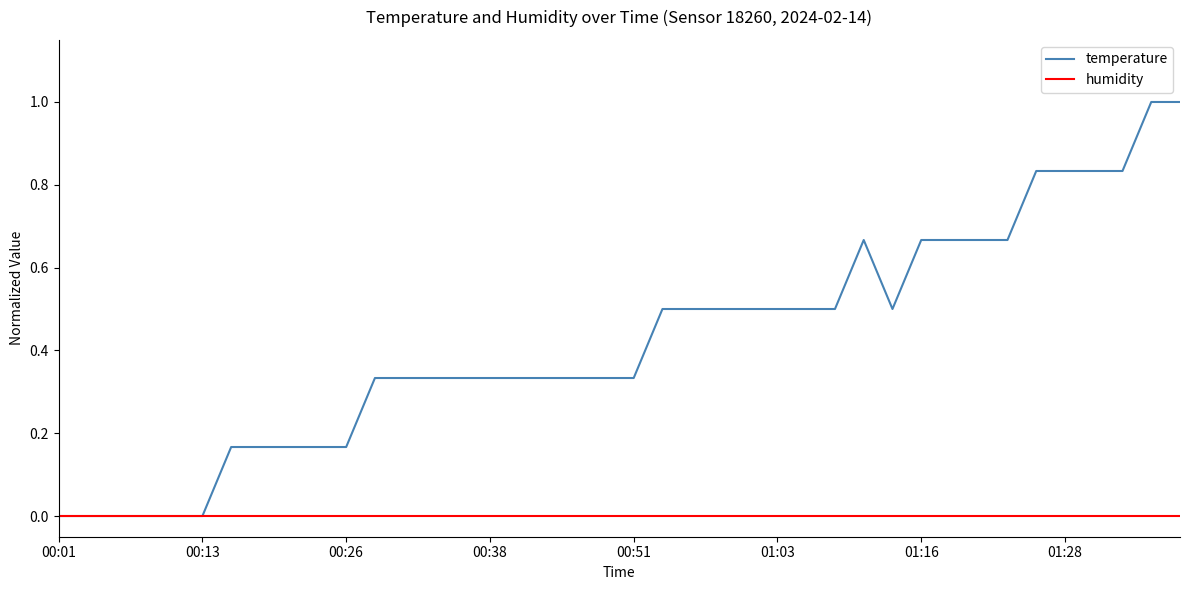

Which series has the largest total across all categories?

temperature